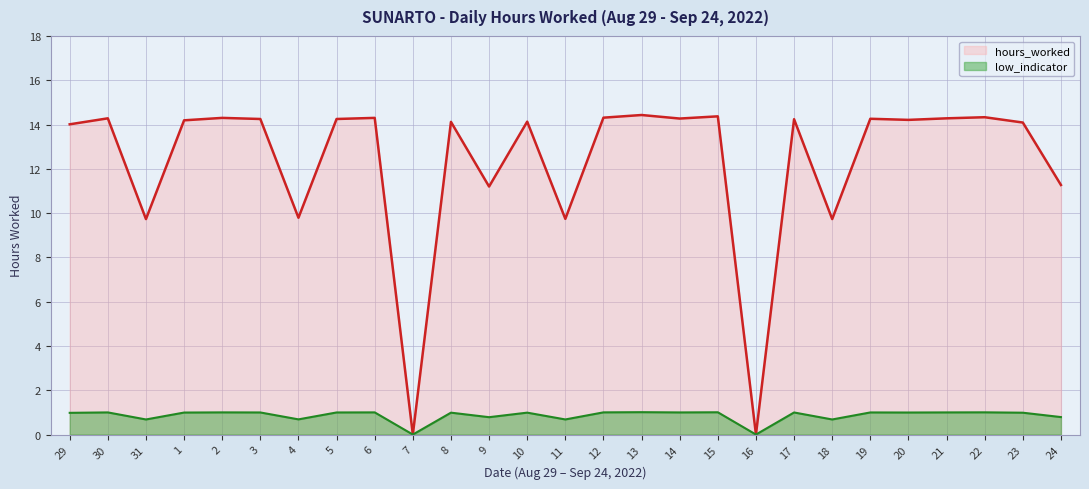

Rank the categories by low_indicator value from lowest to highest.

7, 16, 31, 18, 11, 4, 9, 24, 29, 23, 8, 10, 1, 20, 17, 3, 5, 19, 14, 30, 21, 2, 6, 12, 22, 15, 13